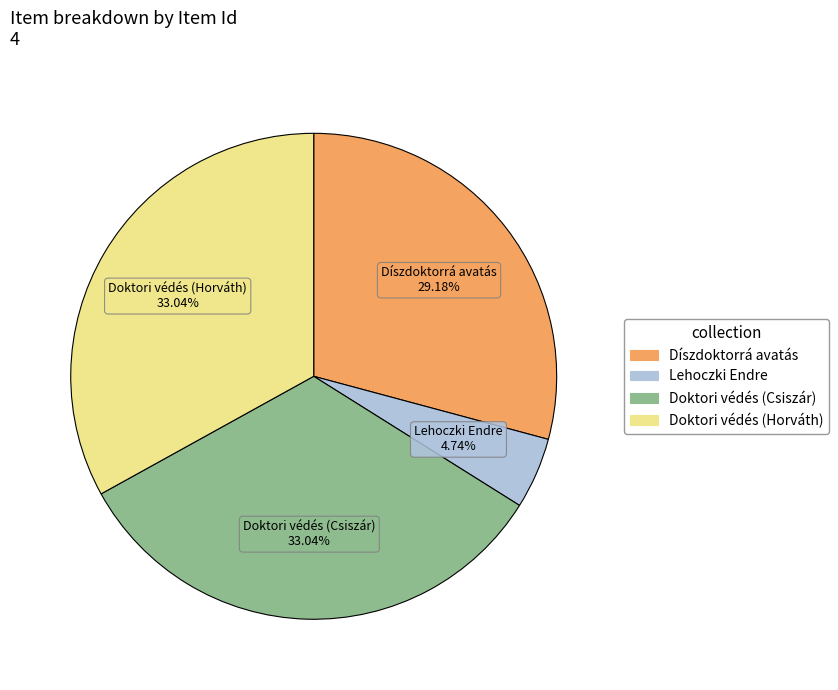

Which slice is the smallest?

Lehoczki Endre